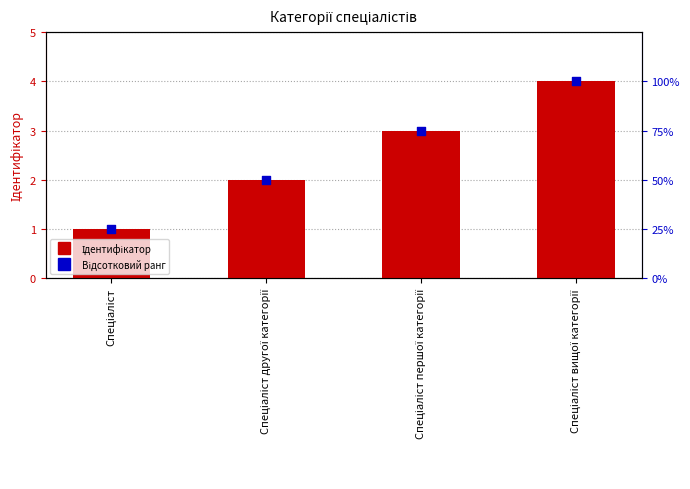

Which series reaches the minimum Y coordinate?

Ідентифікатор